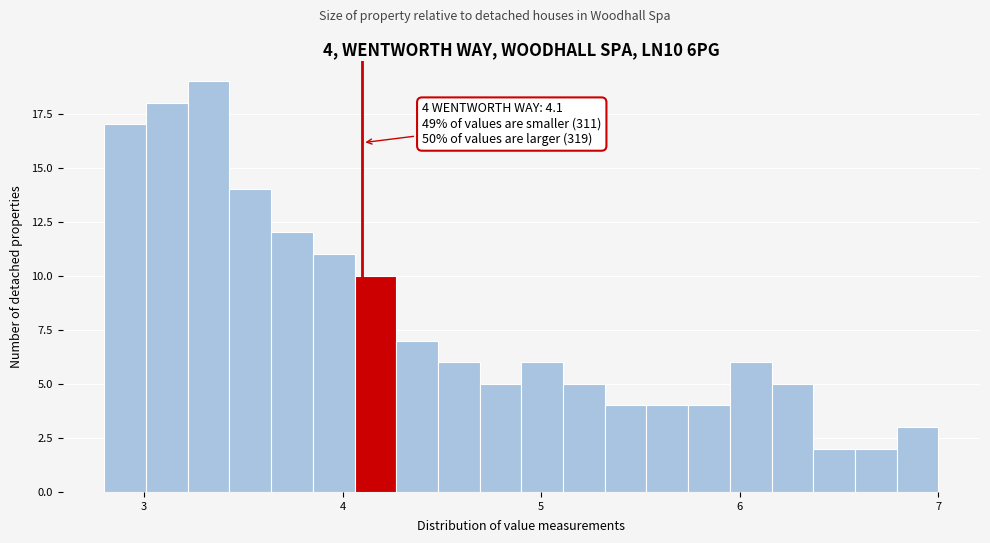

Around what value on the x-axis is the tallest bar? Give the approximate position of its centre, as read against the axis.

3.3